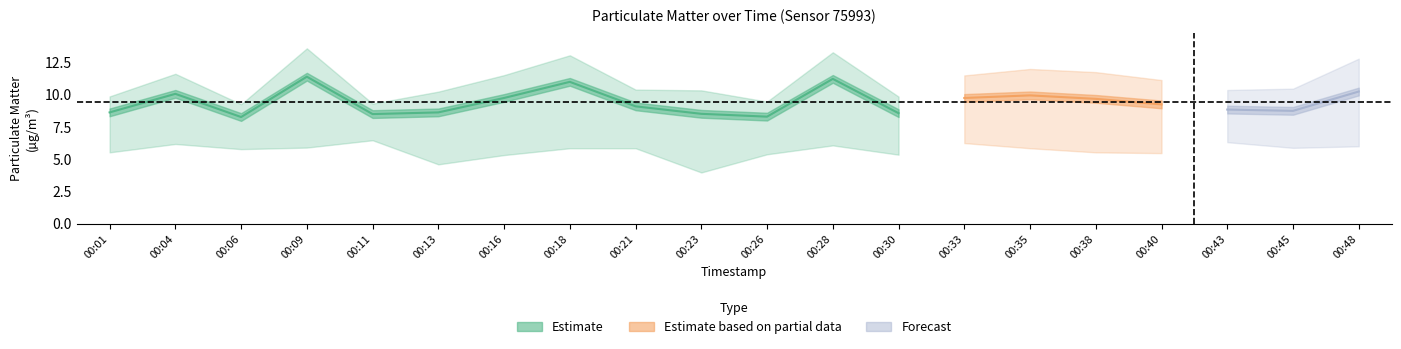

Is this an area chart (filled region under the line)?

No